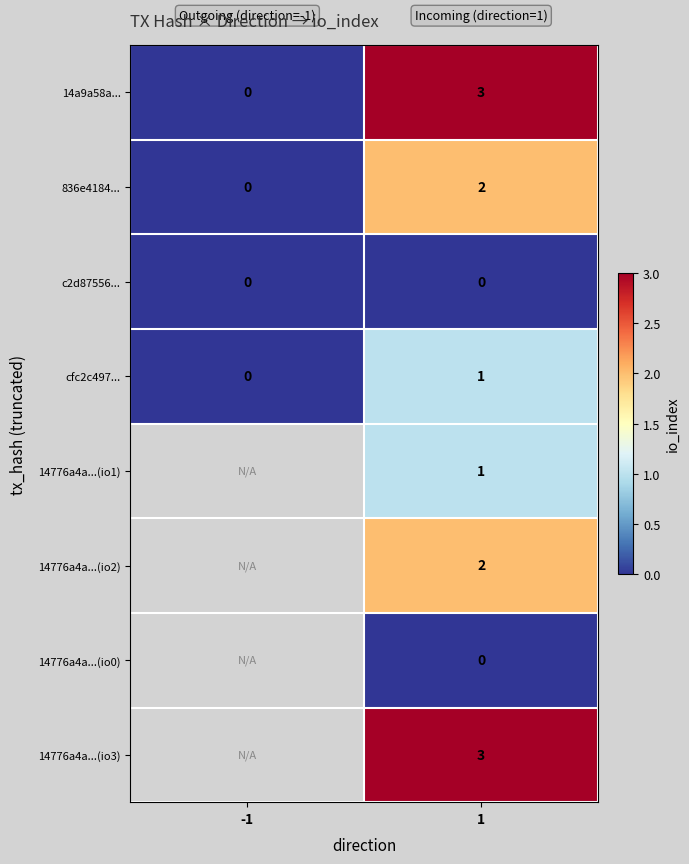

What is the difference between the highest and lowest values at 1?

3